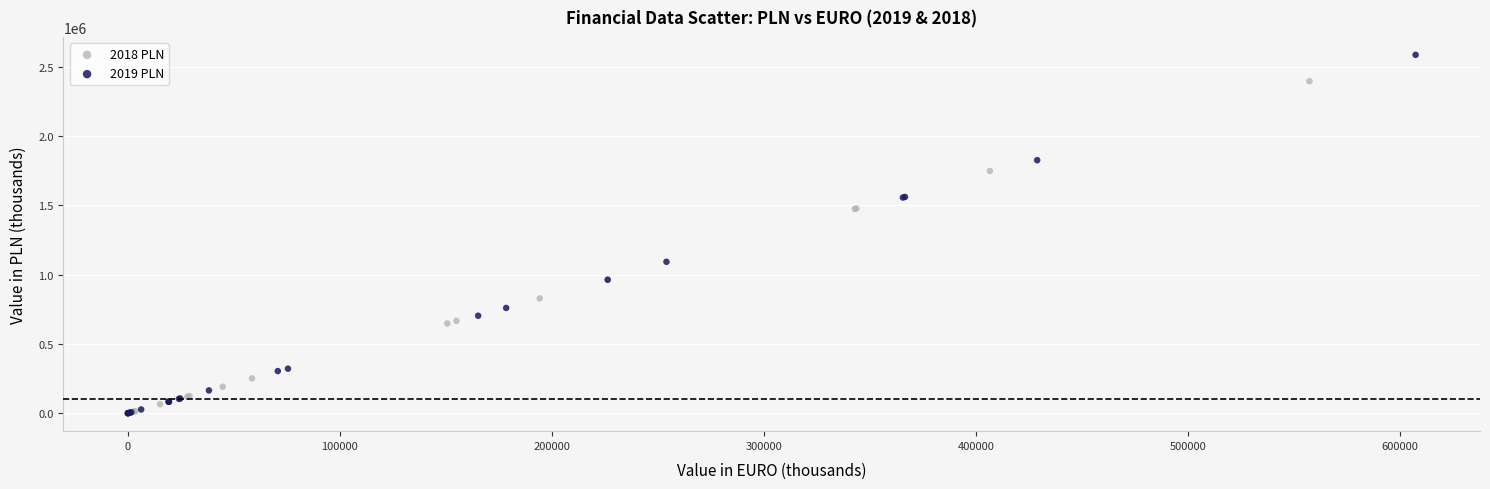

Which series has the widest spread of Y values?

2019 PLN